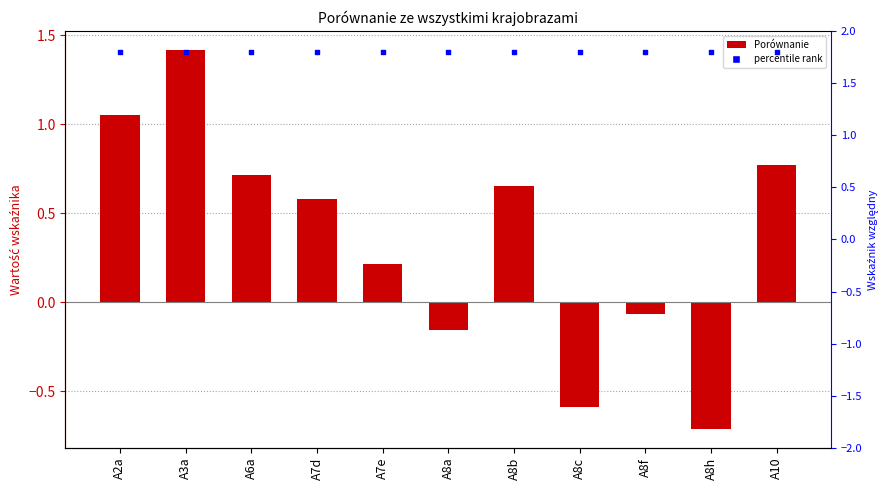

Is the value of Porównanie at A8c greater than the value of percentile rank at A3a?

No